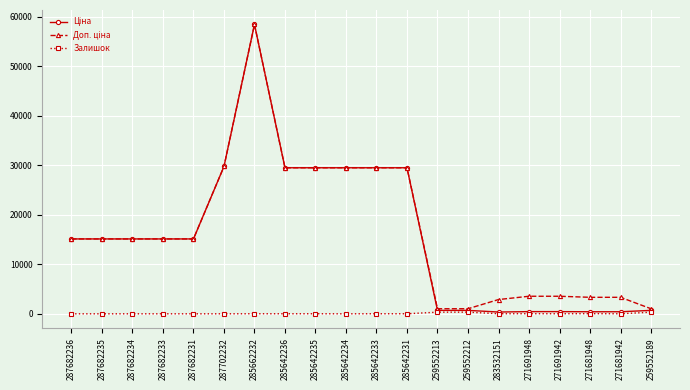

The Залишок series shows 0.0 at 287682235. True or false?

True